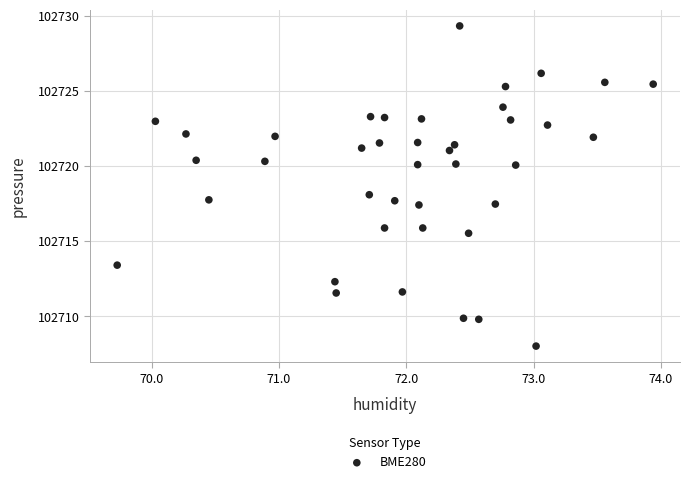

What is the range of Y values (max minus min)?

21.3